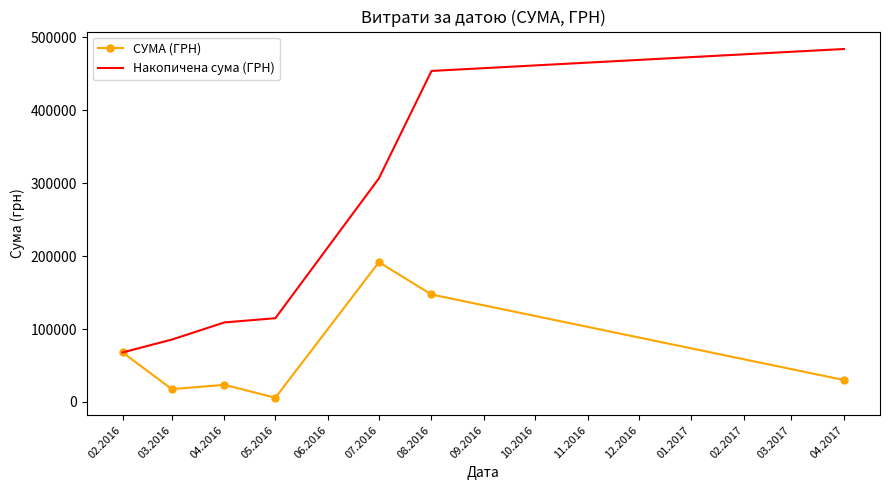

Read the Накопичена сума (ГРН) value at 04.2016.

109006.6